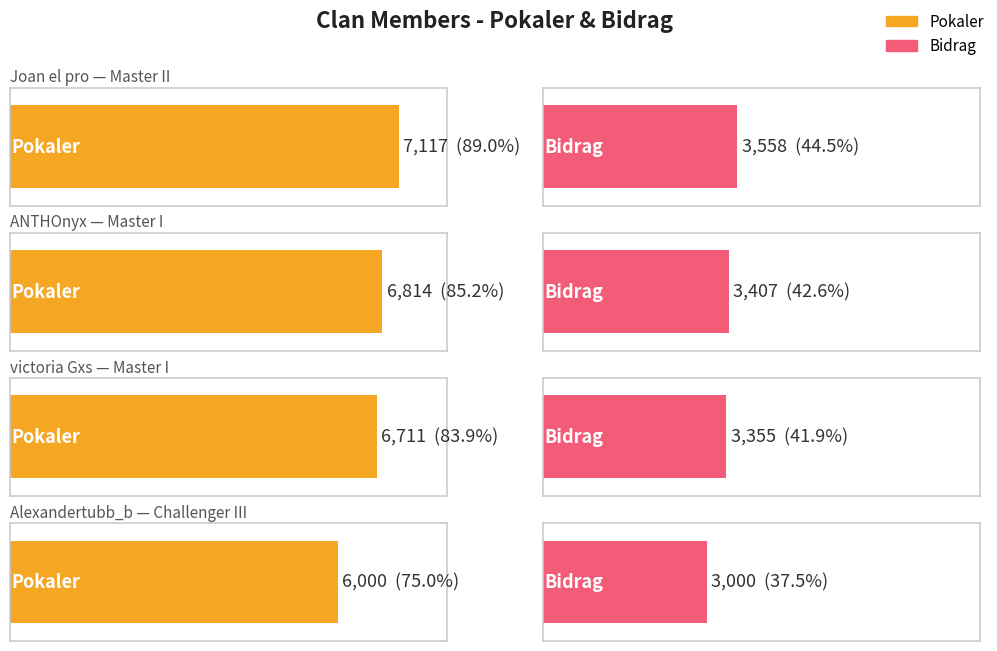

What is the average value of the Bidrag series?

3330